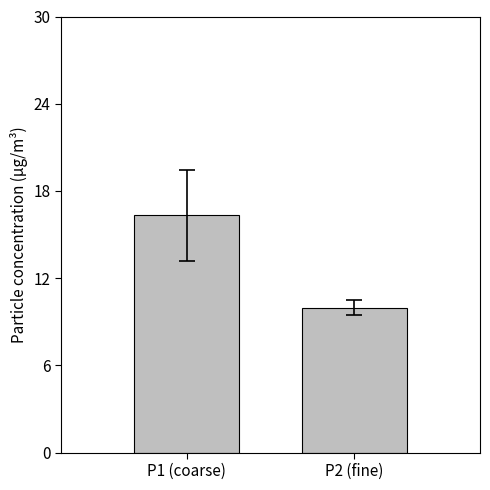

How many bars are there in total?

2